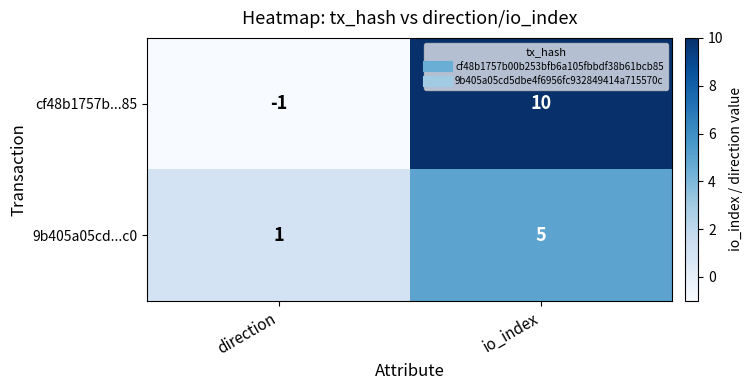

What is the sum of the cf48b1757b...85 values at io_index and direction?

9